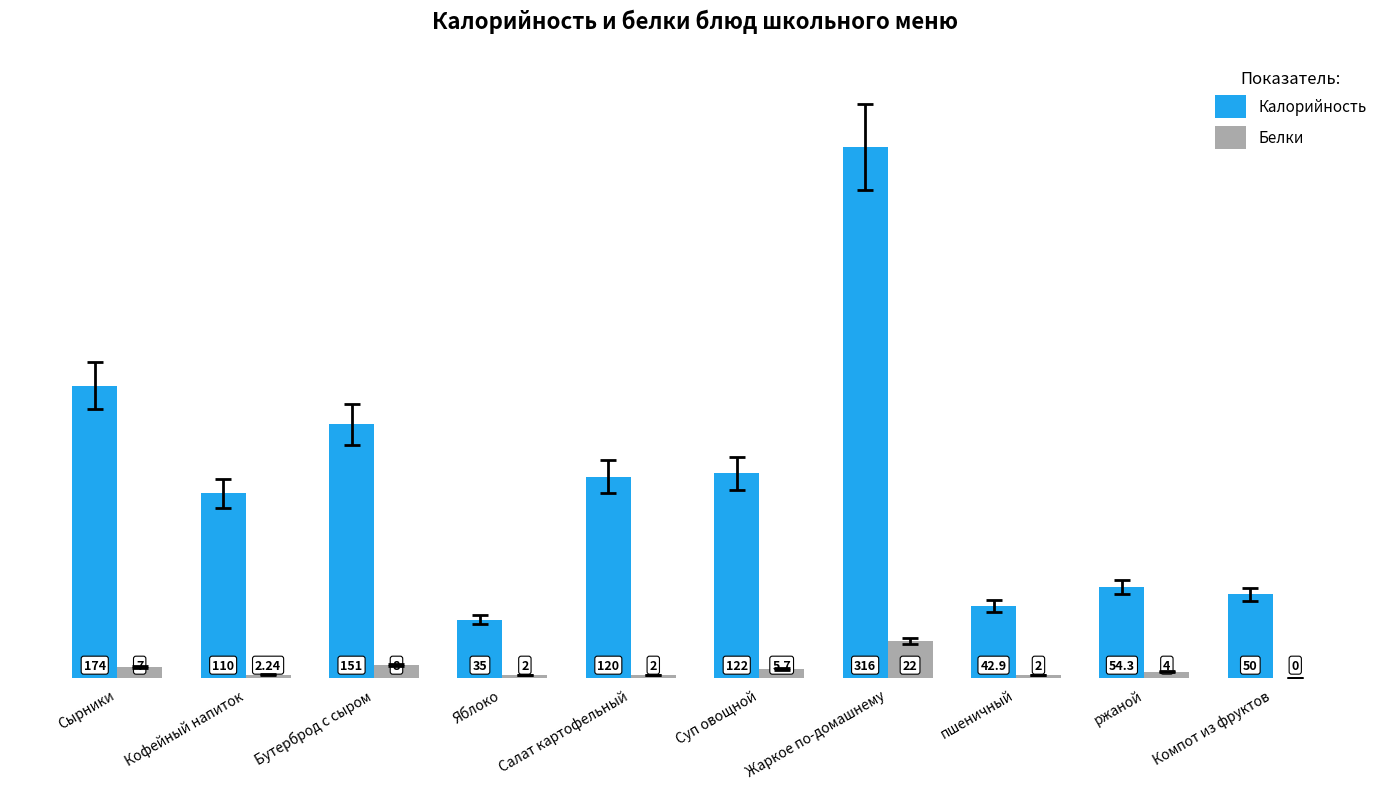

At which label does Калорийность first exceed 120?

Сырники